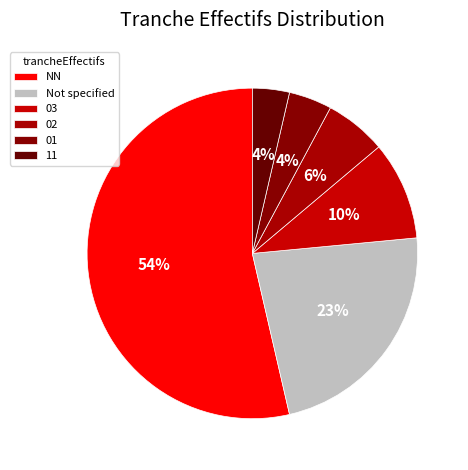

How many segments does this pie chart have?

6